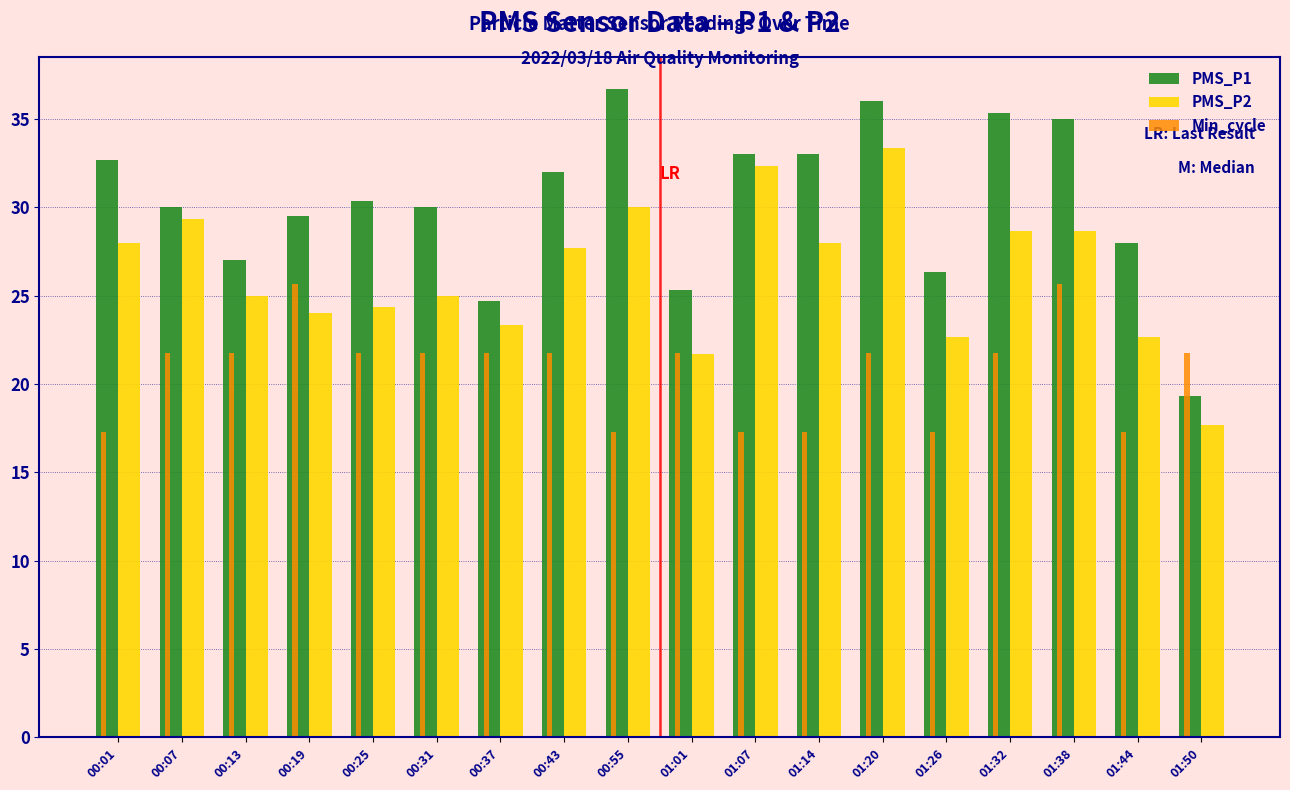

What is the difference between the maximum and minimum values in the PMS_P1 series?

17.3